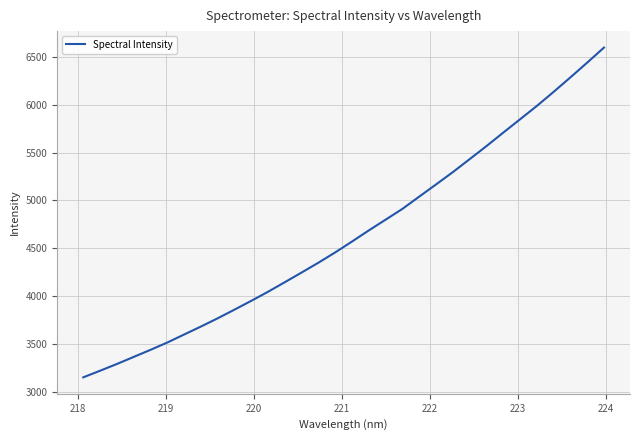

What is the greatest value displayed?

6595.0